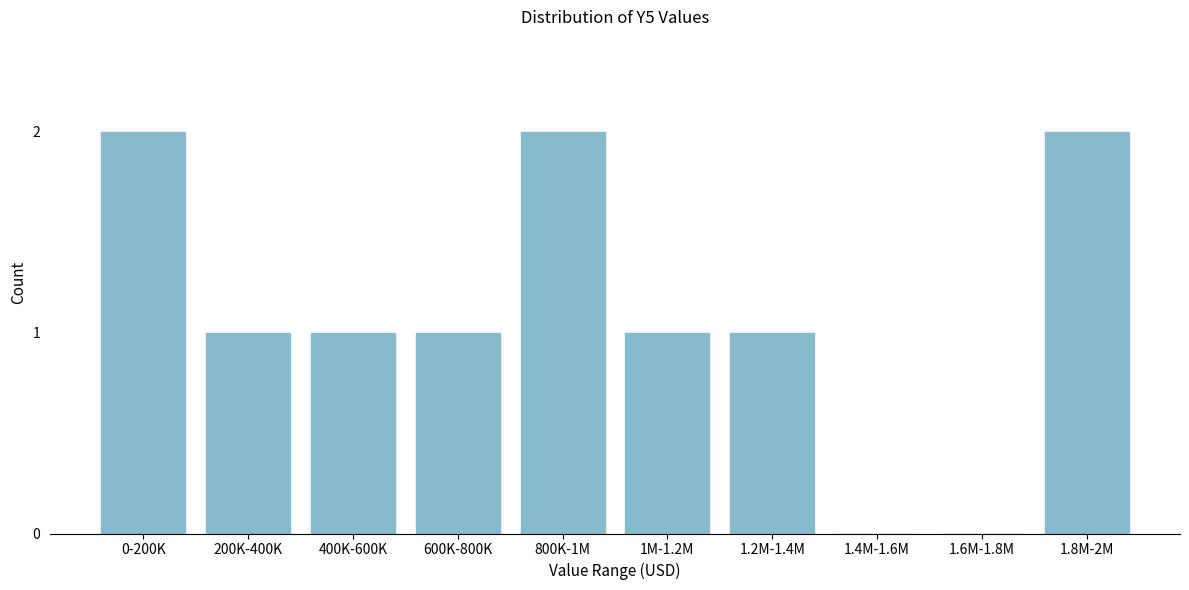

Reading left to right, list all the values displayed in this chart.

0-200K=2	200K-400K=1	400K-600K=1	600K-800K=1	800K-1M=2	1M-1.2M=1	1.2M-1.4M=1	1.4M-1.6M=0	1.6M-1.8M=0	1.8M-2M=2